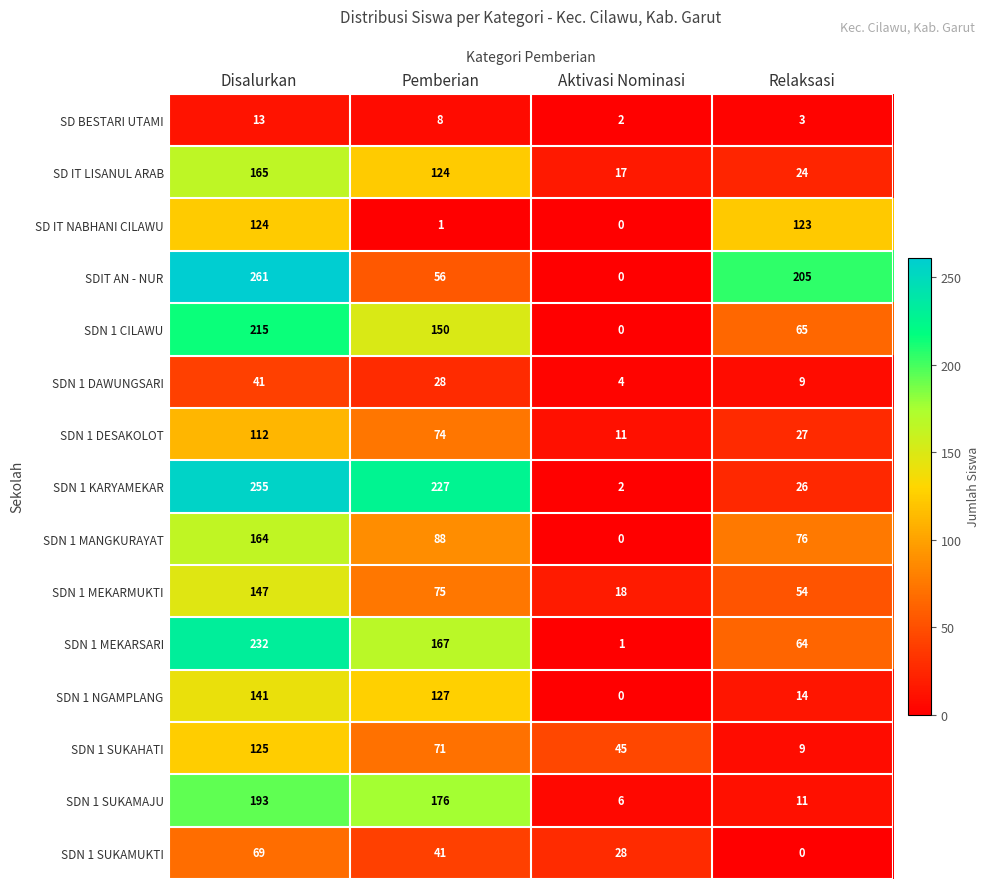

Rank the series by their maximum value, from lowest to highest.

SD BESTARI UTAMI, SDN 1 DAWUNGSARI, SDN 1 SUKAMUKTI, SDN 1 DESAKOLOT, SD IT NABHANI CILAWU, SDN 1 SUKAHATI, SDN 1 NGAMPLANG, SDN 1 MEKARMUKTI, SDN 1 MANGKURAYAT, SD IT LISANUL ARAB, SDN 1 SUKAMAJU, SDN 1 CILAWU, SDN 1 MEKARSARI, SDN 1 KARYAMEKAR, SDIT AN - NUR